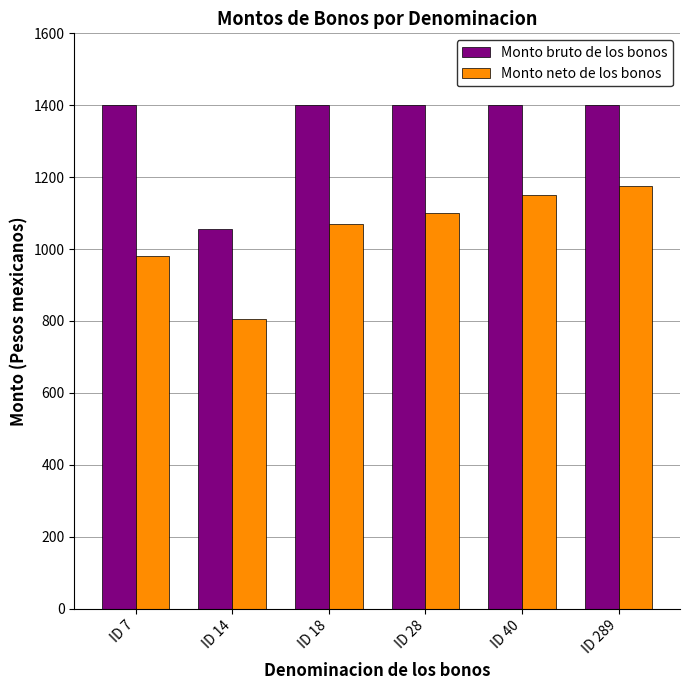

What is the difference between the maximum and minimum values in the Monto bruto de los bonos series?

345.2